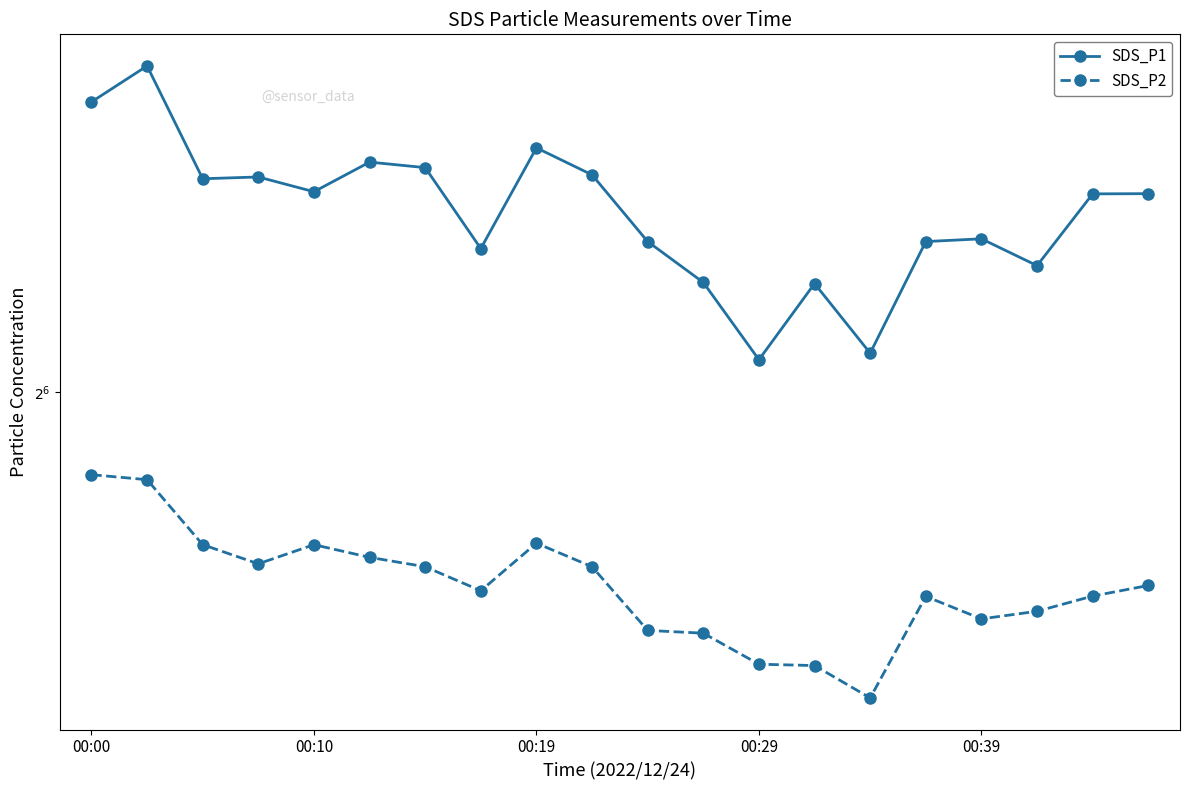

What is the minimum value for SDS_P1?

66.3